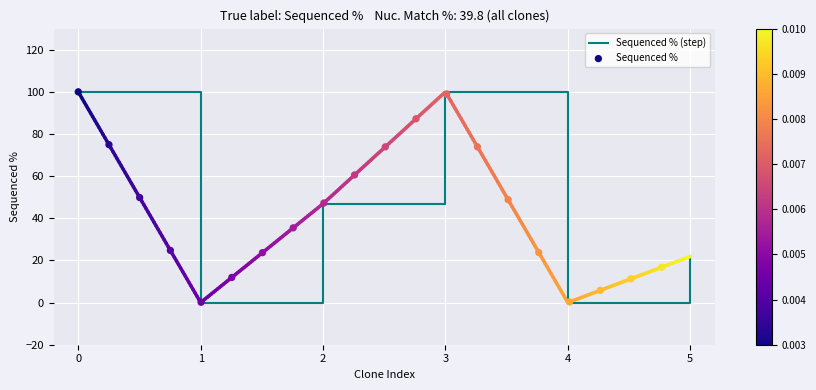

The value of Sequenced % (step) at 2 is 46.9. True or false?

True